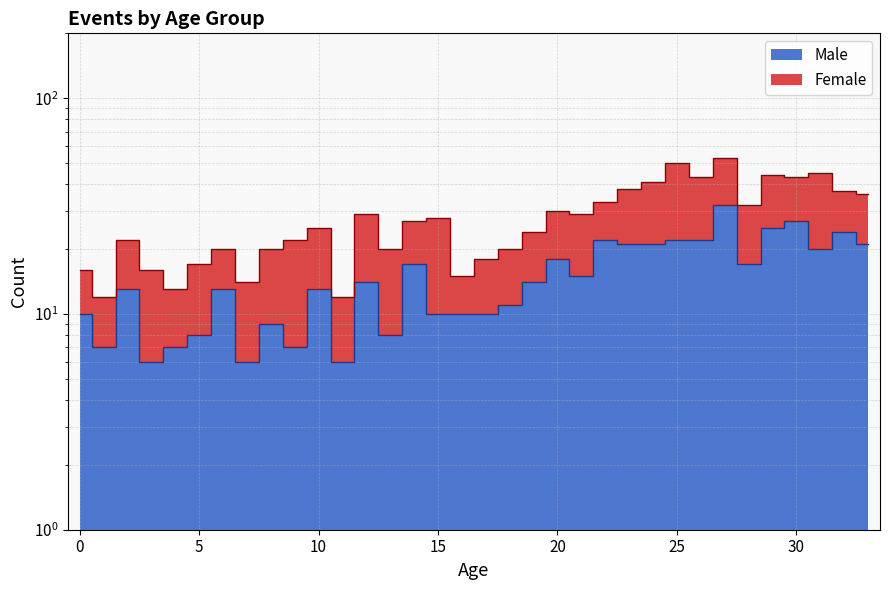

What is the change in value from 15 to 29?

+15